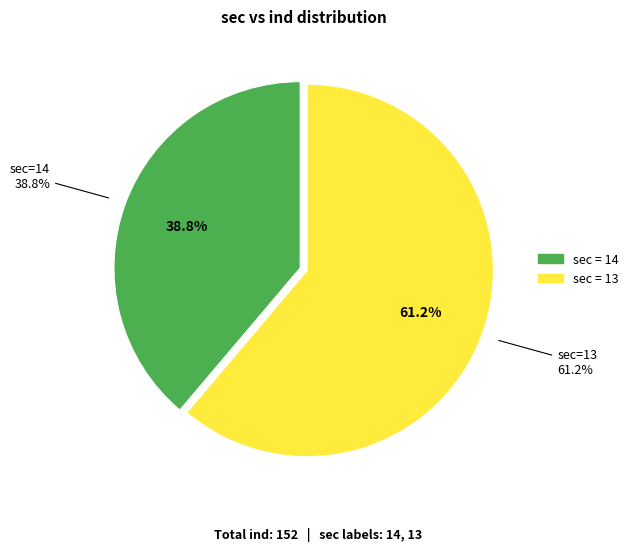

Which slice is the smallest?

14